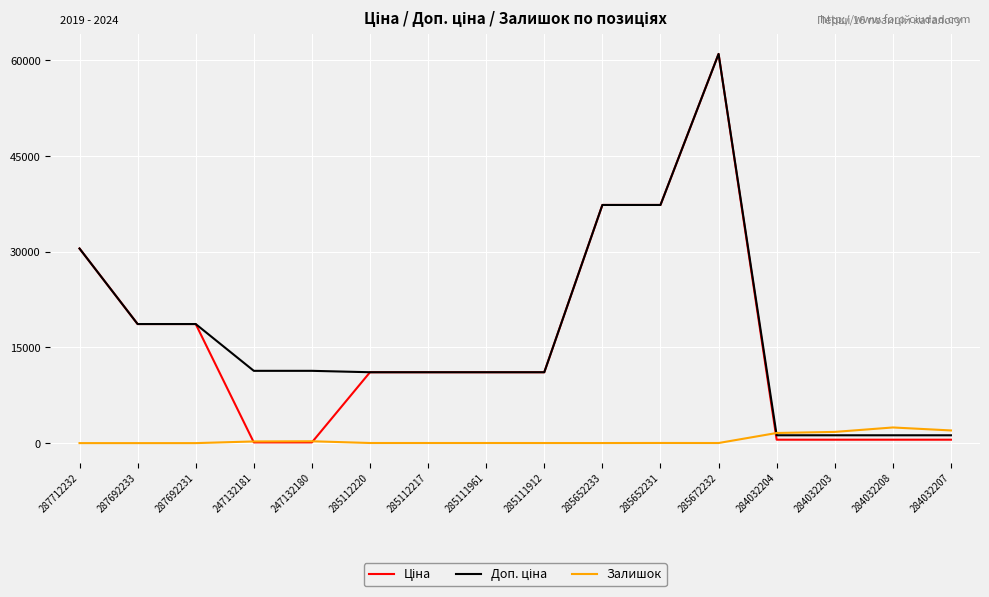

Which category has the highest value across all series?

285672232